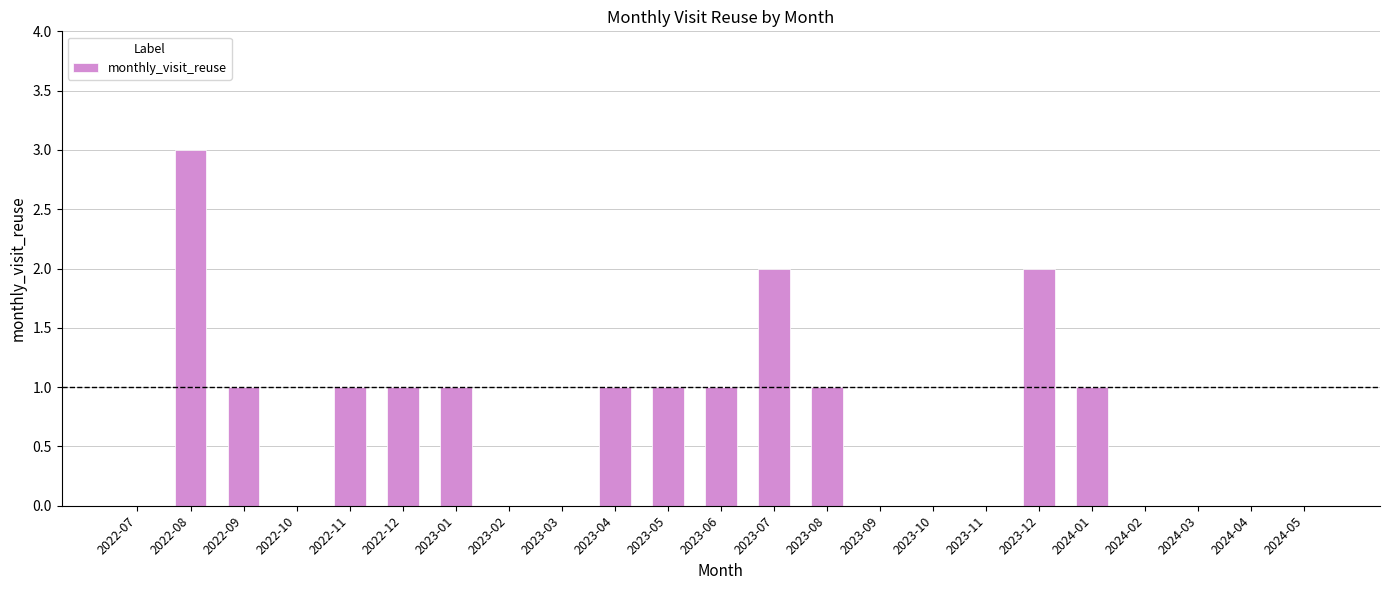

How many data points does each series have?

23